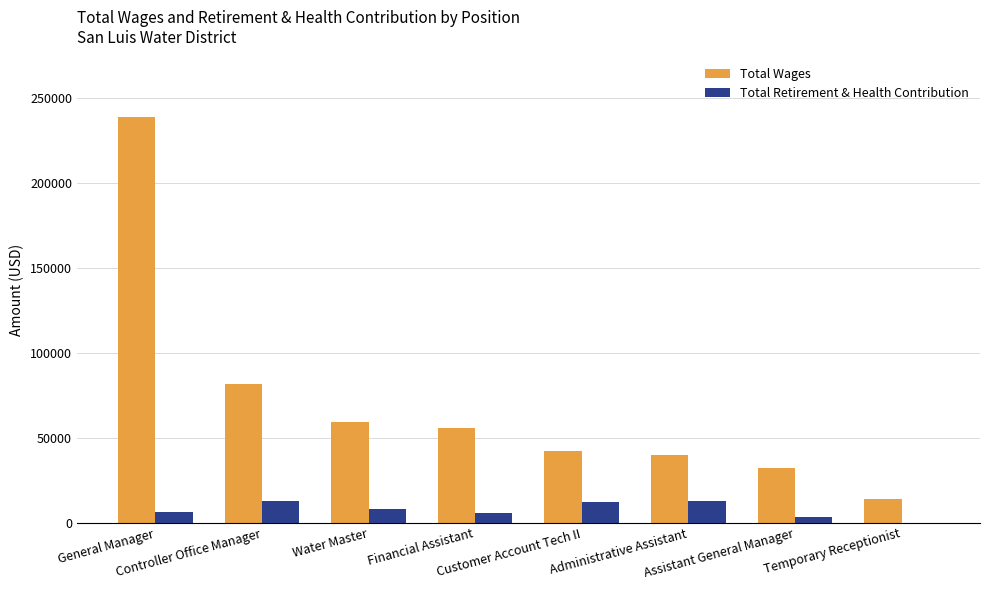

What is the maximum value shown in the chart?

238741